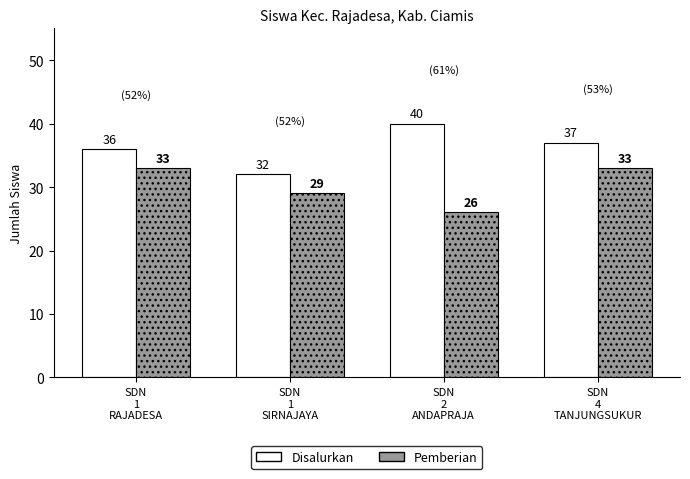

What position from the left is SDN
4
TANJUNGSUKUR?

4